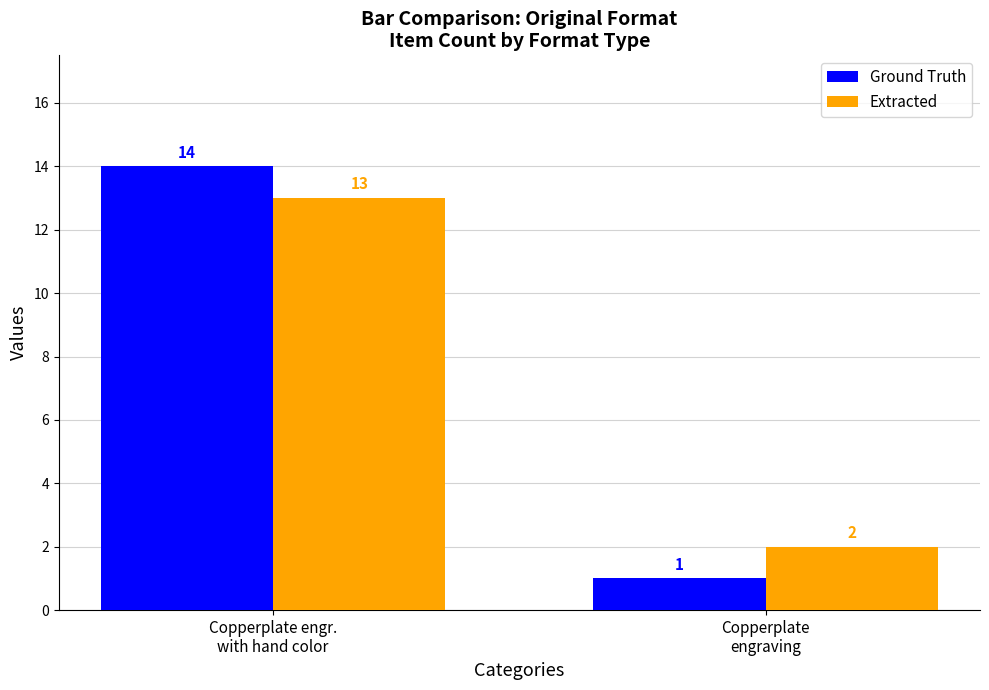

At which label is Ground Truth closest to 7?

Copperplate
engraving